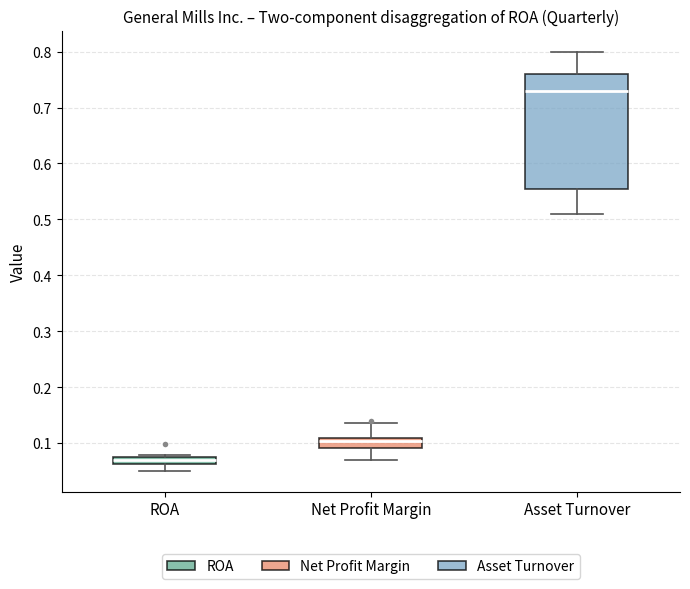

Comparing the boxes themselves (not the whiskers), which one is the tallest?

Asset Turnover